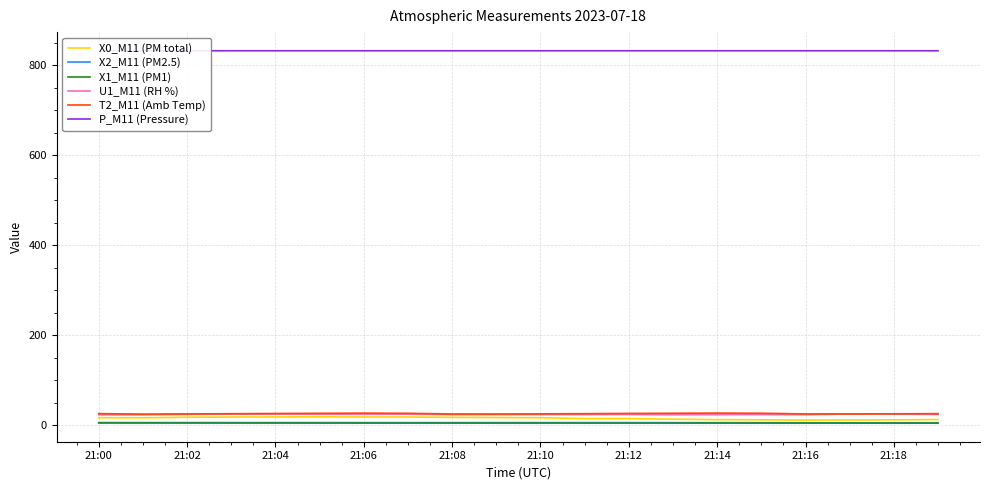

True or false: X1_M11 (PM1) and T2_M11 (Amb Temp) intersect in this chart.

False